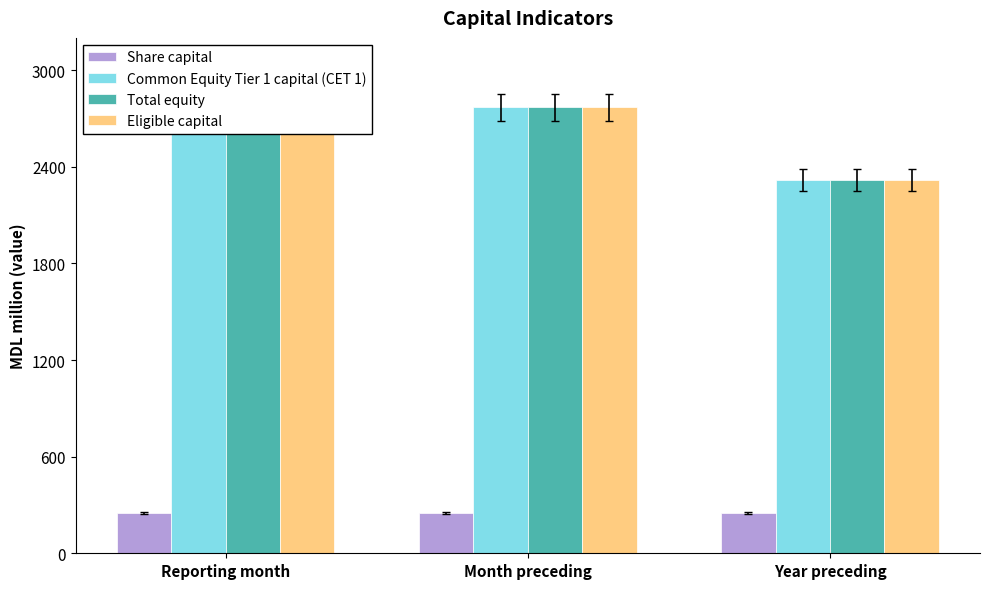

Does the chart contain any negative values?

No